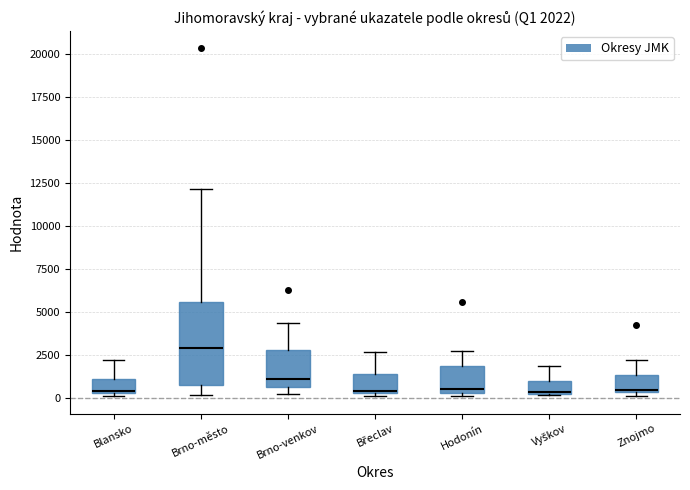

Which box is the tallest, from its lower edge to its upper edge?

Brno-město